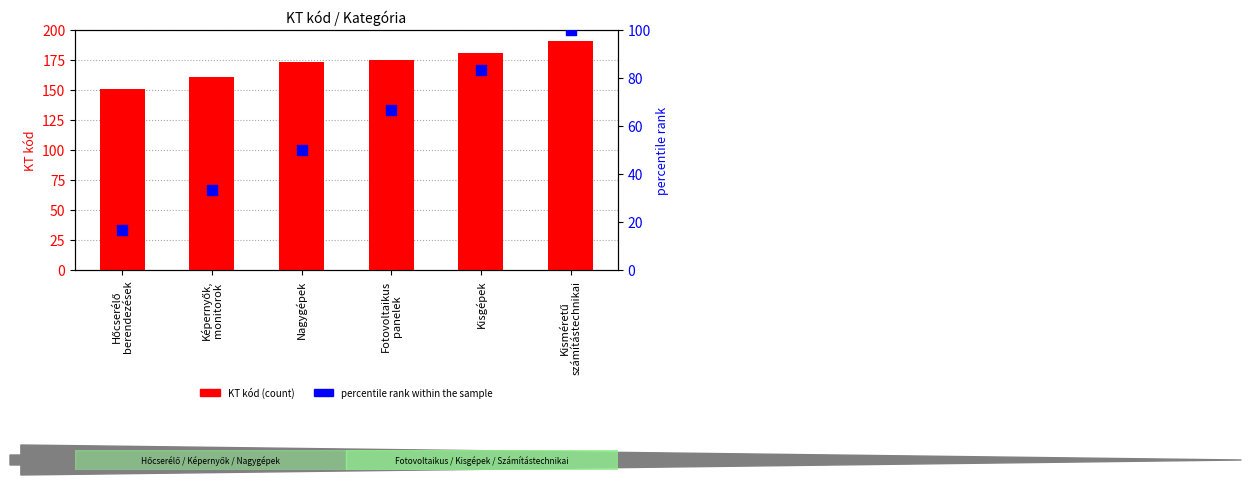

What are all the series names shown in the legend?

KT kód (count), percentile rank within the sample